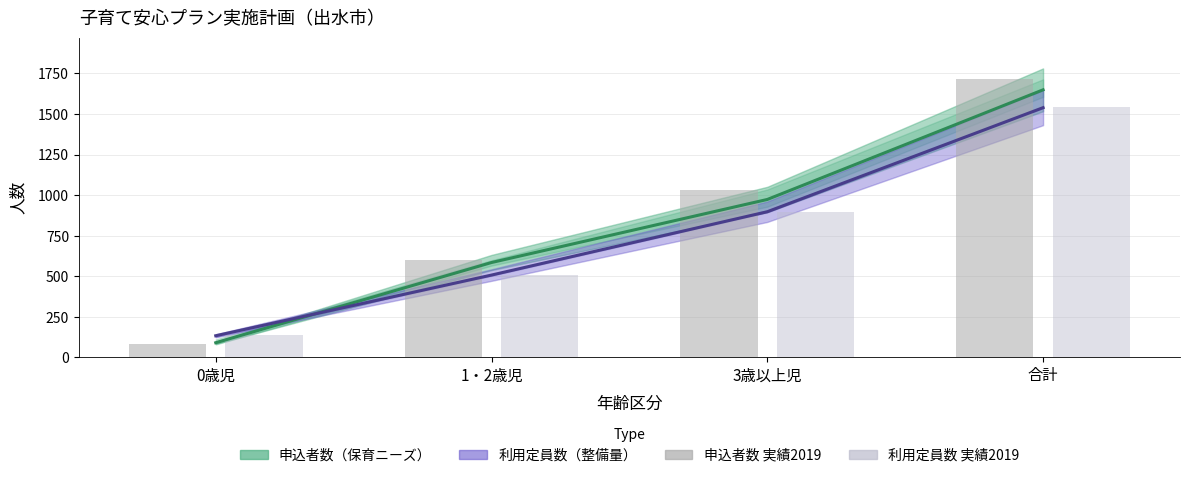

What is the value of the 申込者数_実績2019 bar at the 2nd from the left?

599.0